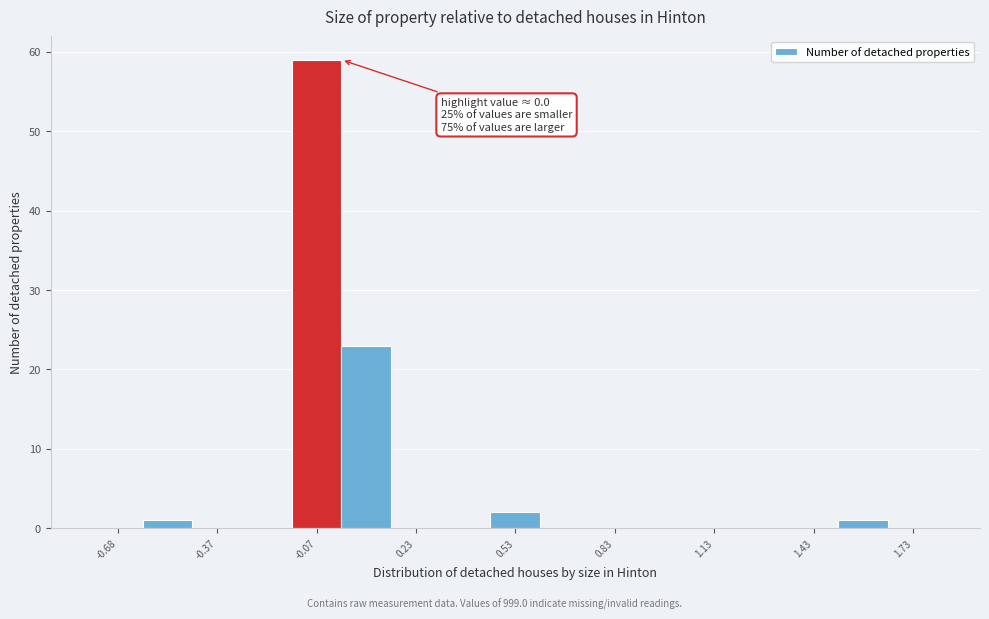

Around what value on the x-axis is the tallest bar? Give the approximate position of its centre, as read against the axis.

-0.05